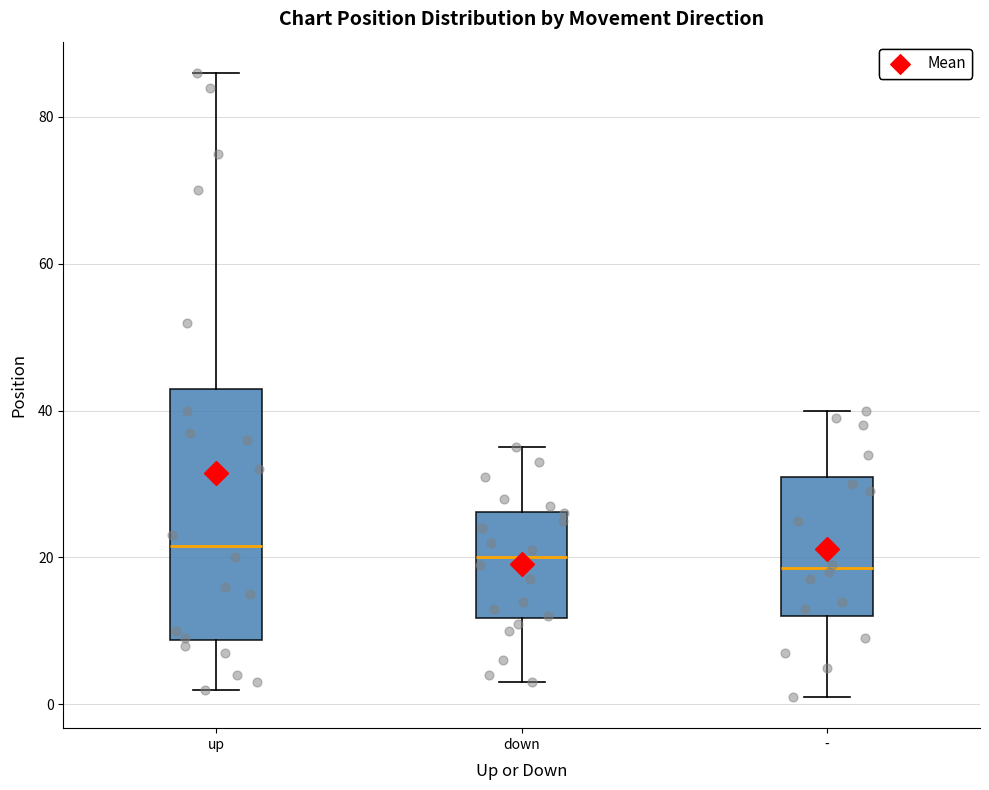

Comparing the boxes themselves (not the whiskers), which one is the tallest?

up